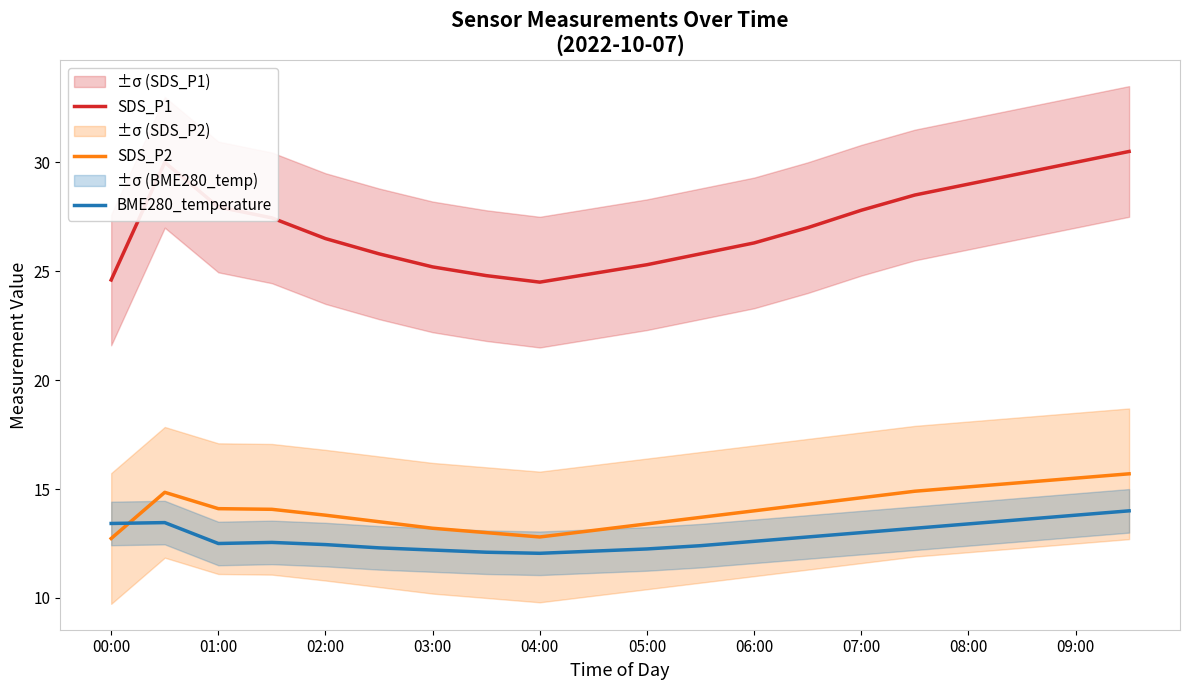

True or false: SDS_P1 and SDS_P2 intersect in this chart.

False